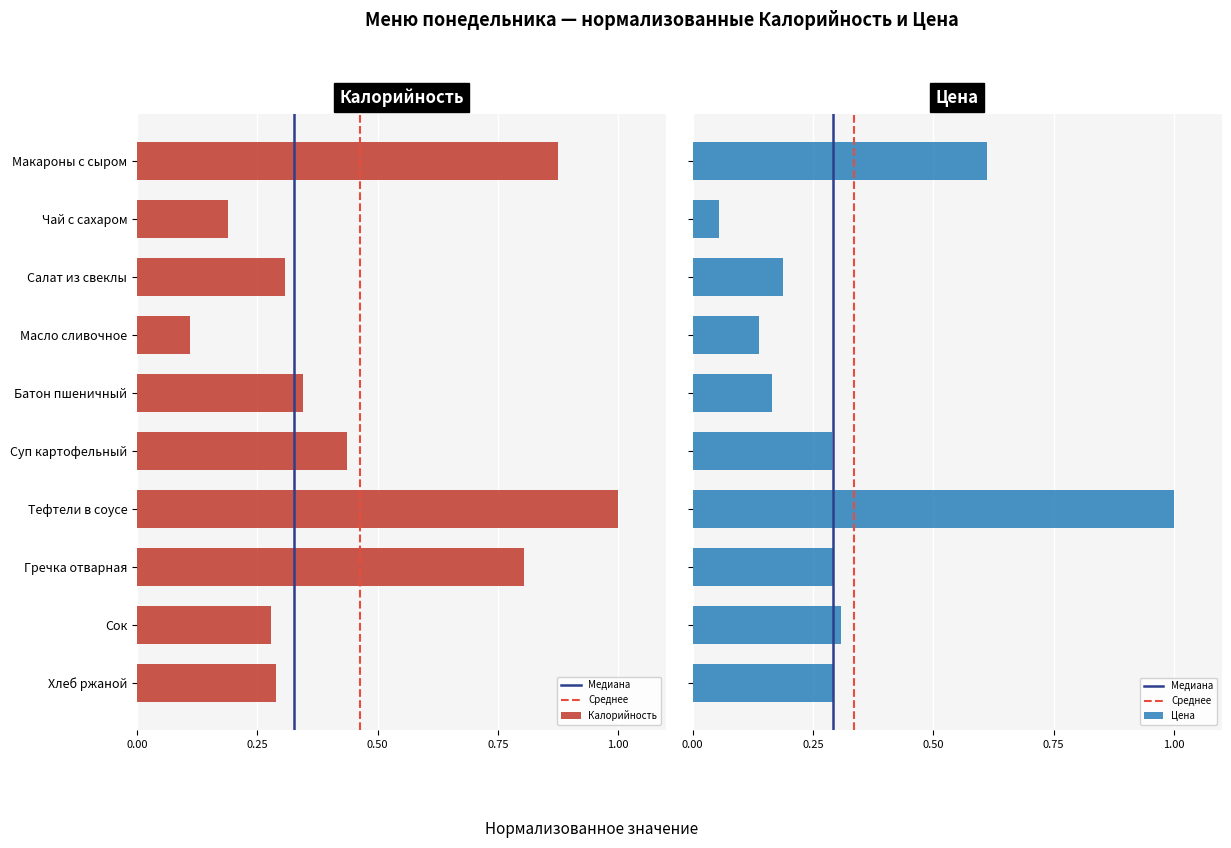

What is the spread (max minus min) of values at Батон пшеничный?

0.2